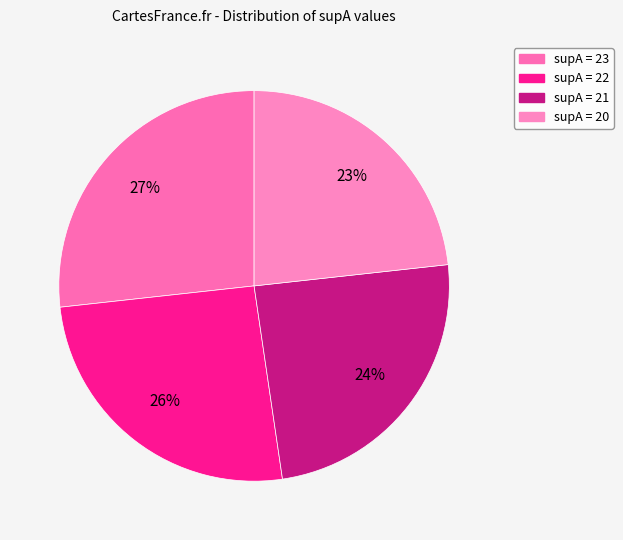

Count the number of slices in the pie.

4